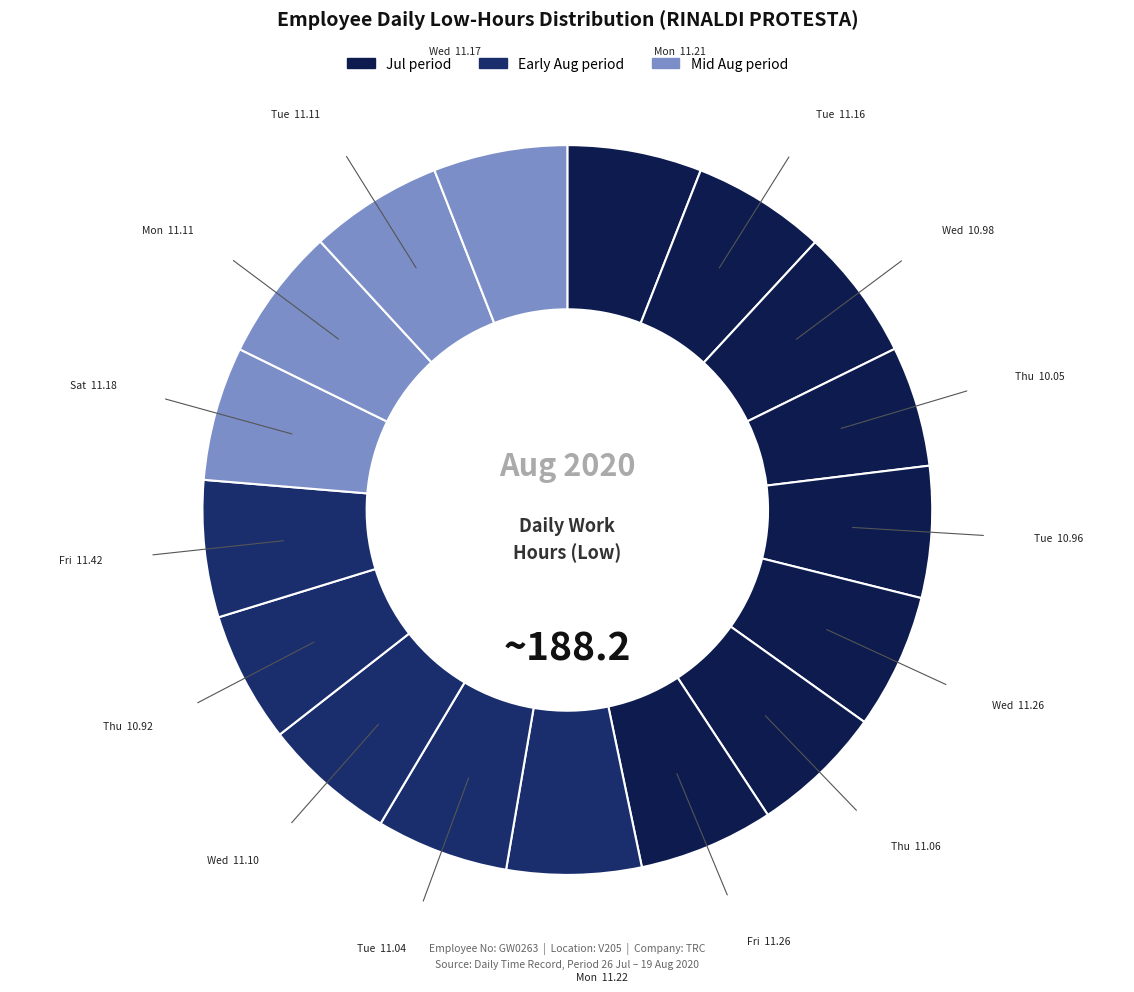

Does any single category account for the majority?

No